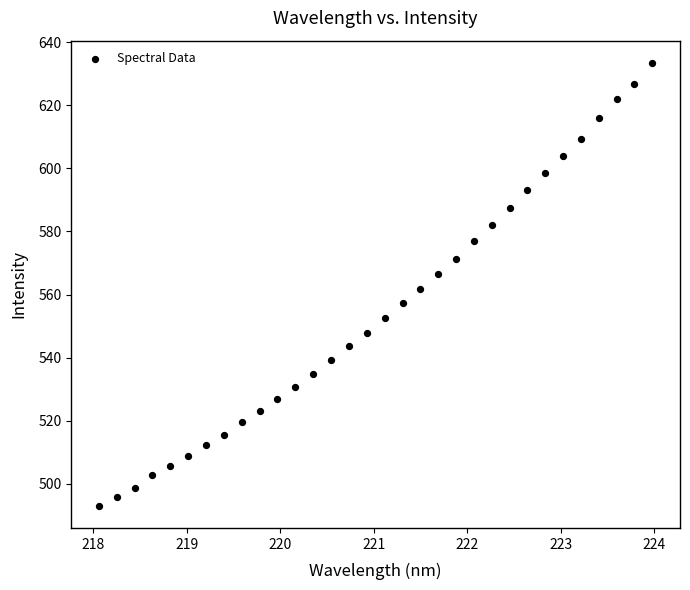

What is the range of X values (max minus min)?

5.9